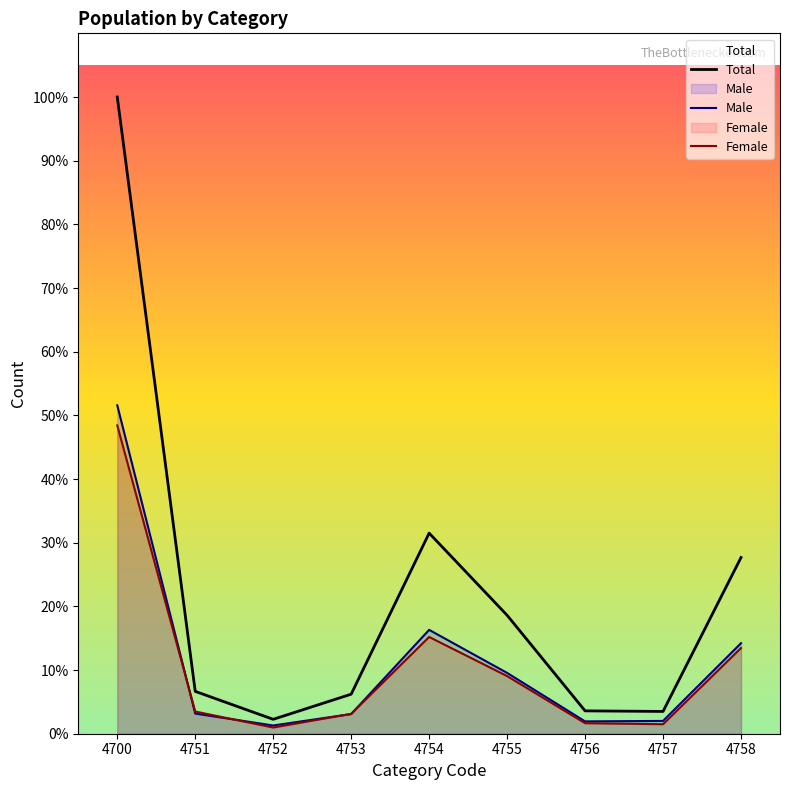

What is the greatest value displayed?

16571